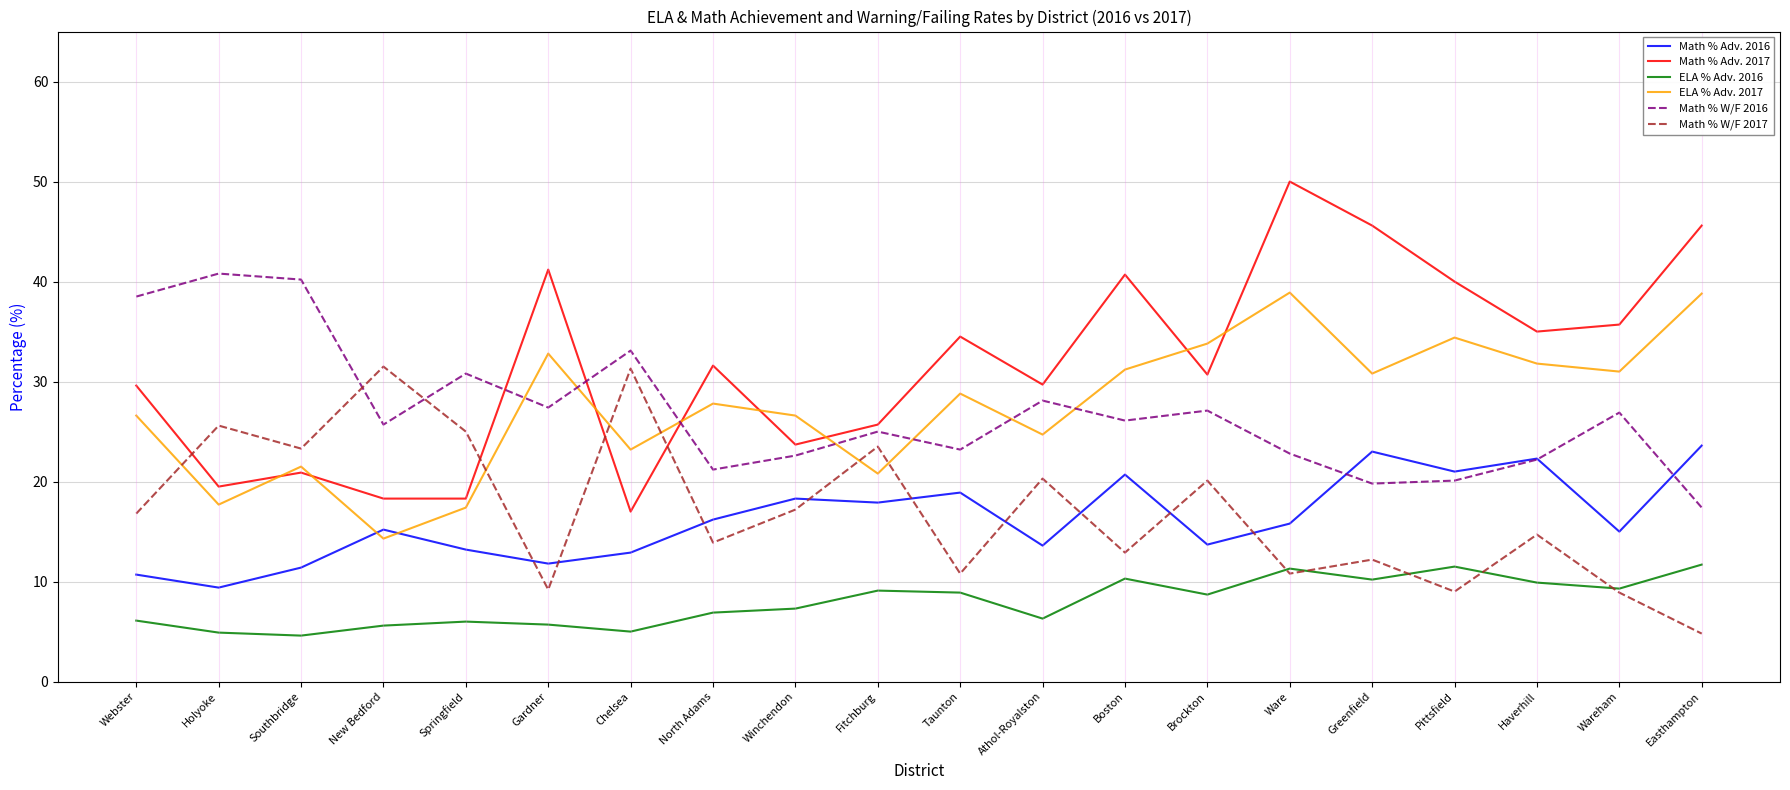

Which category has the highest value in the Math % Adv. 2016 series?

Easthampton